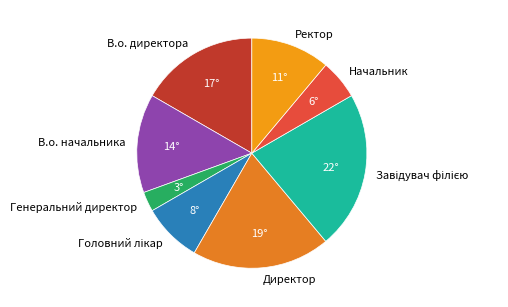

Approximately how many times larger is the value at Начальник compared to Генеральний директор?

2.0